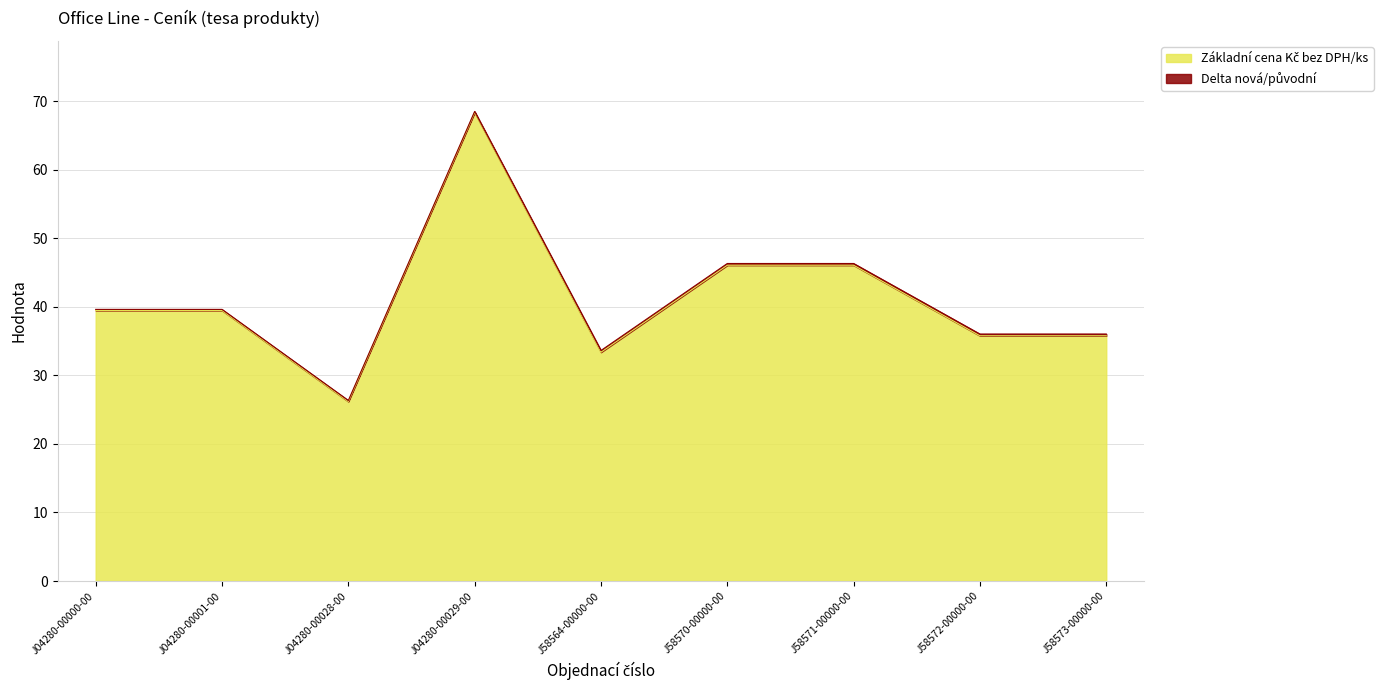

What is the difference between the second highest and minimum values?

19.9